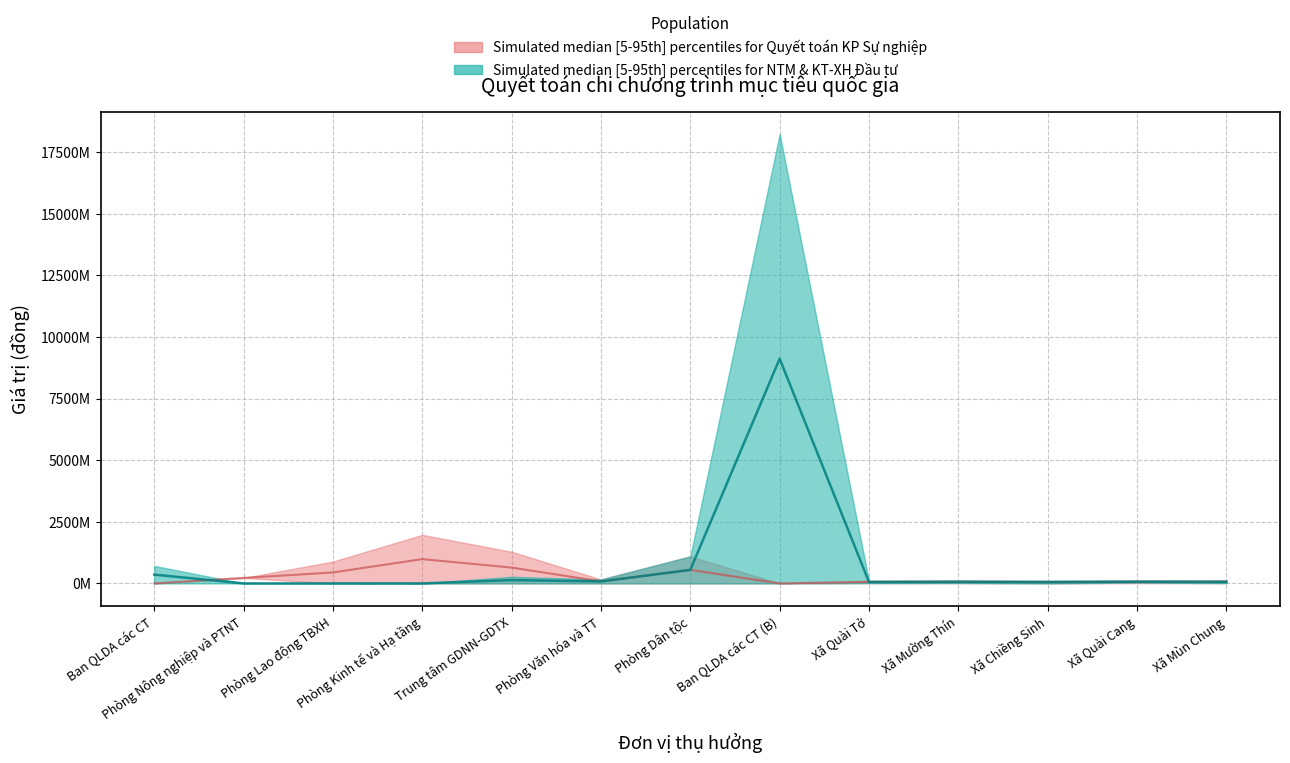

What is the label of the 8th point from the left?

Ban QLDA các CT (B)